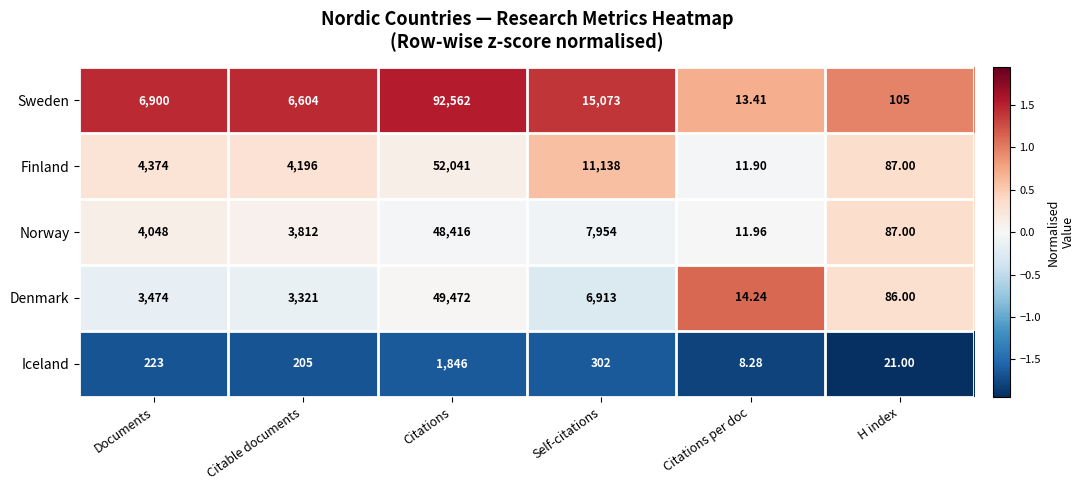

Which series has the largest range (max minus min)?

Sweden